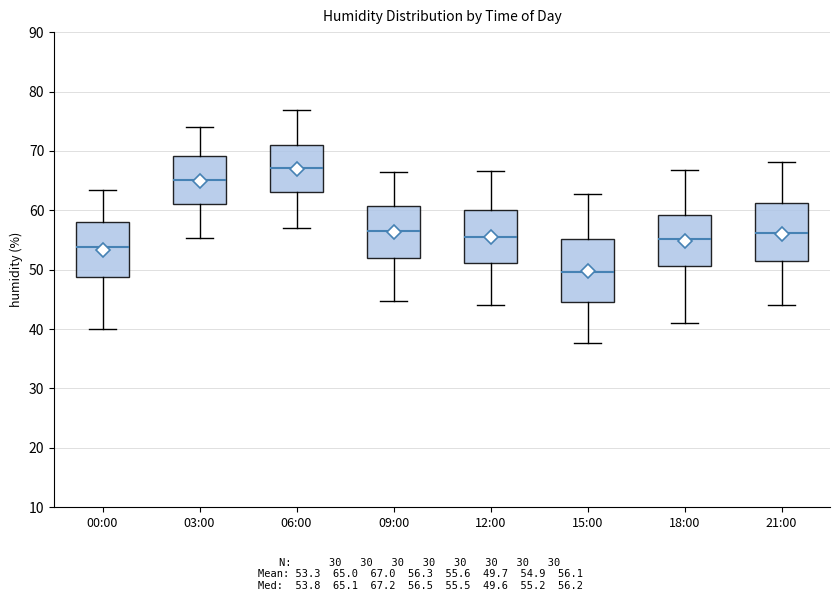

Which box's median line is the highest?

06:00